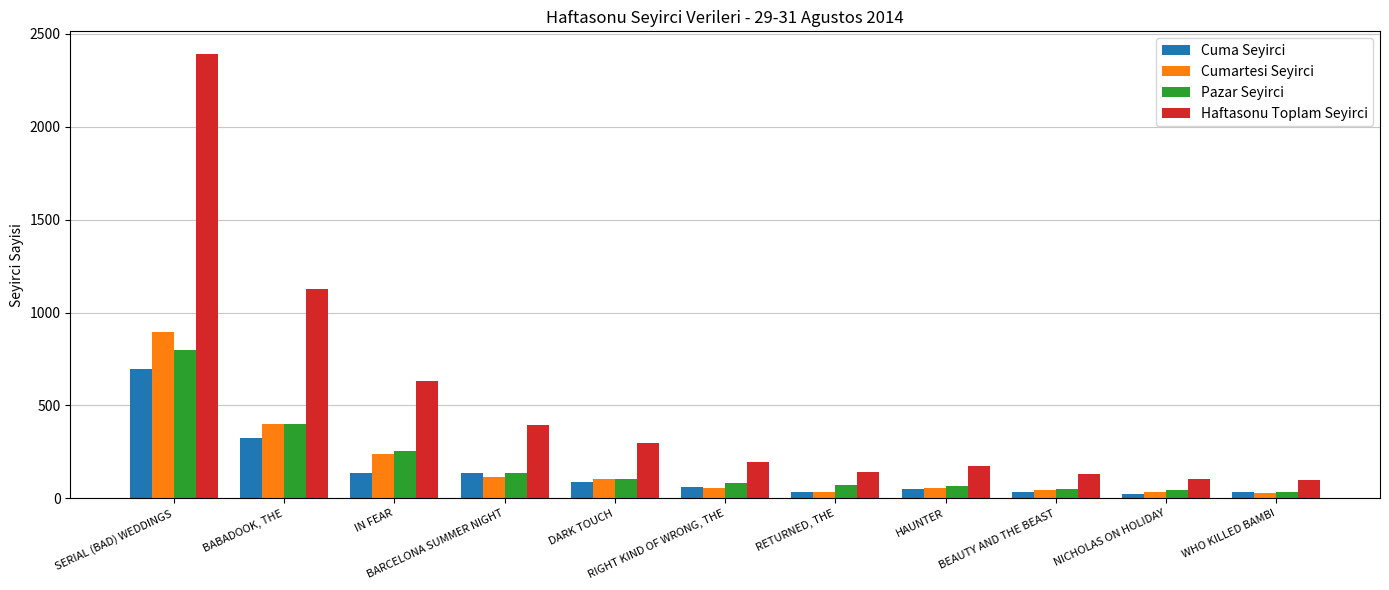

What are all the series names shown in the legend?

Cuma Seyirci, Cumartesi Seyirci, Pazar Seyirci, Haftasonu Toplam Seyirci